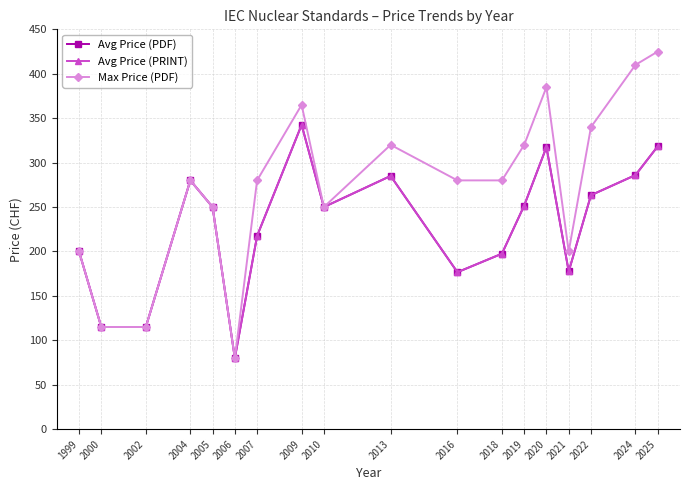

What is the average value of the Avg Price (PRINT) series?

229.1